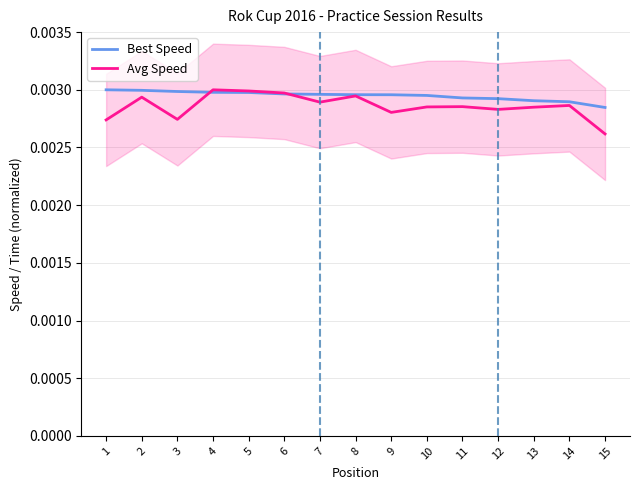

Which label corresponds to the smallest value in the chart?

15